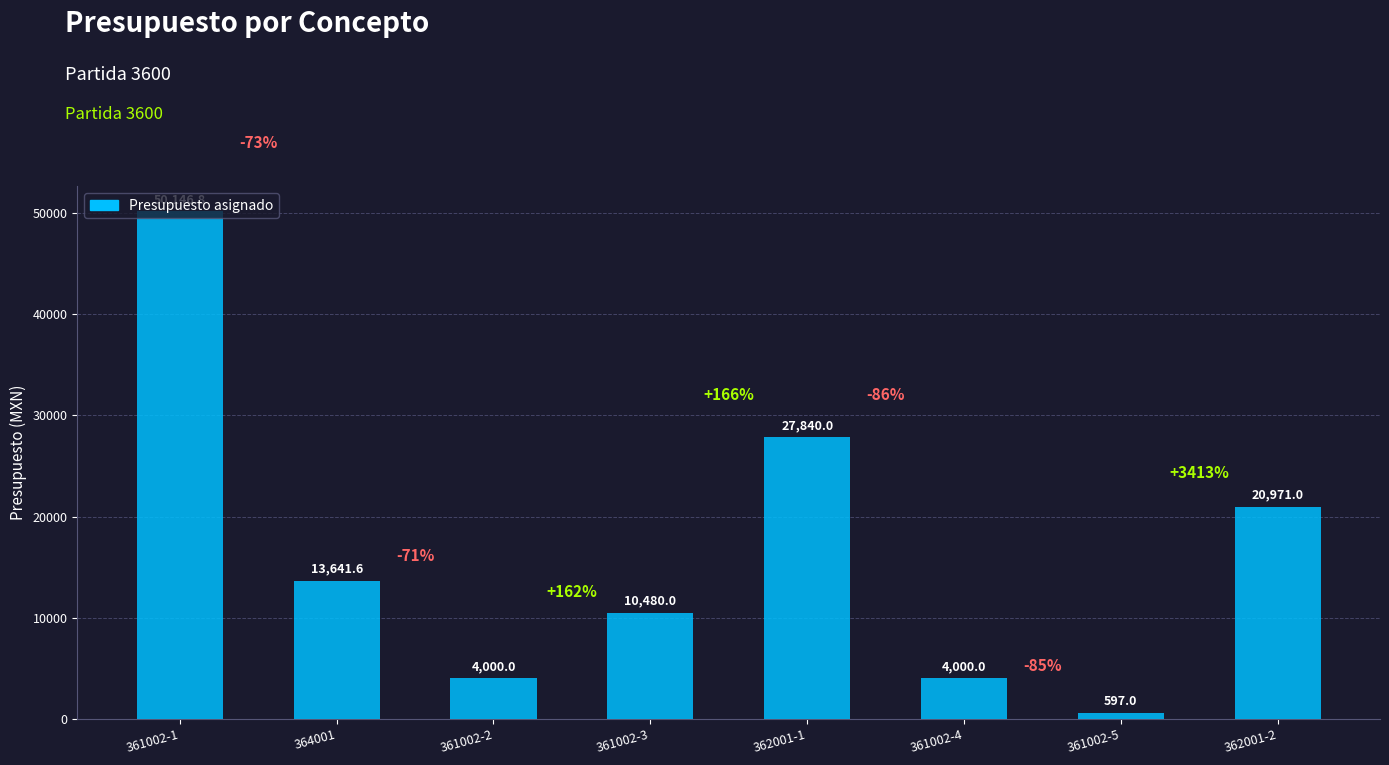

Which has a higher value, 361002-4 or 364001?

364001